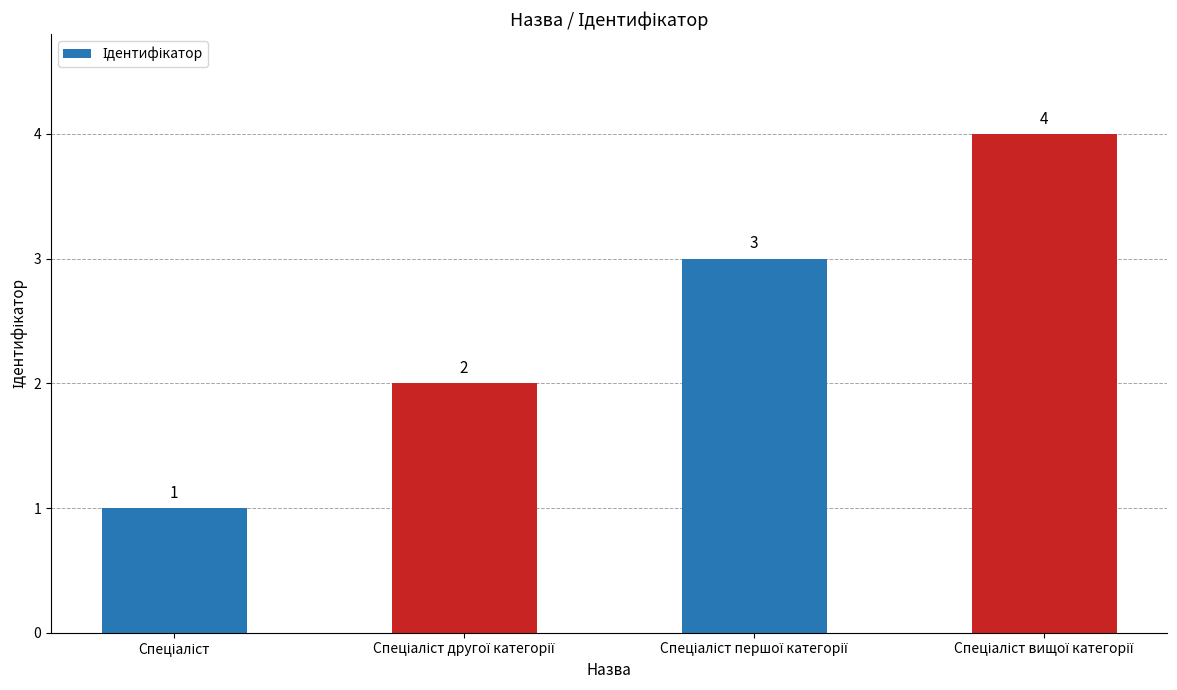

How many values are between 2 and 4?

3